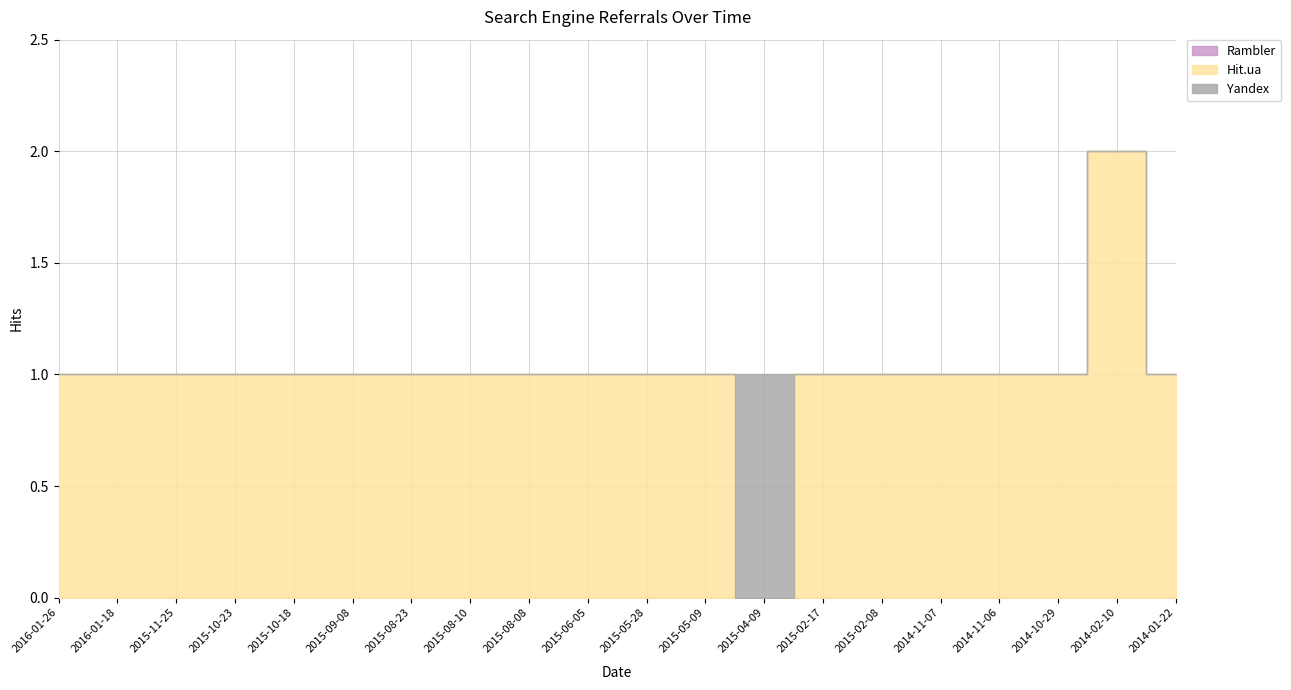

True or false: Yandex and Rambler cross at least once.

False